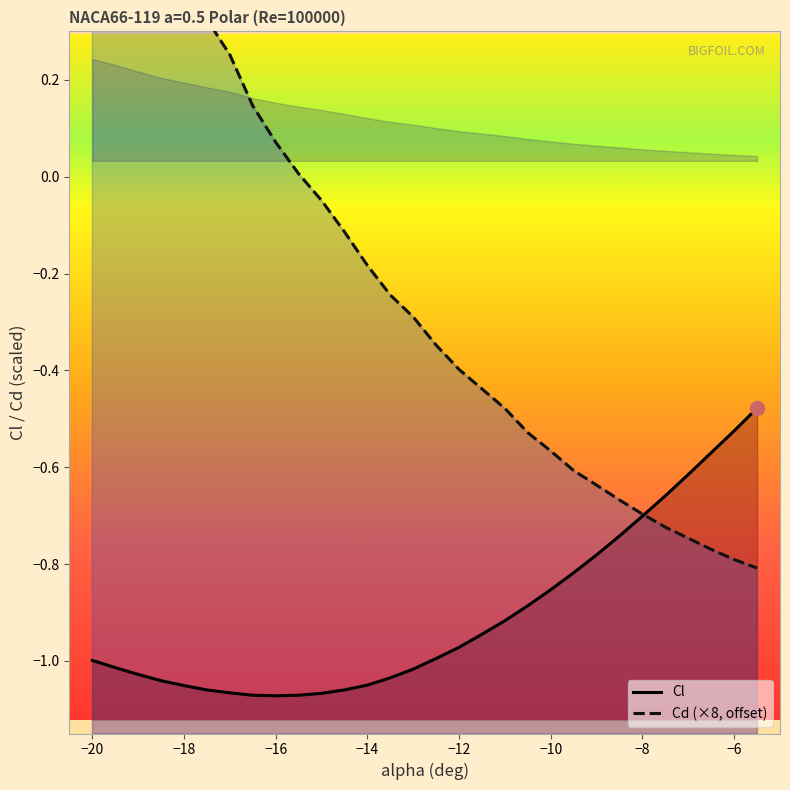

Rank the series by their maximum value, from highest to lowest.

Cd, Cl